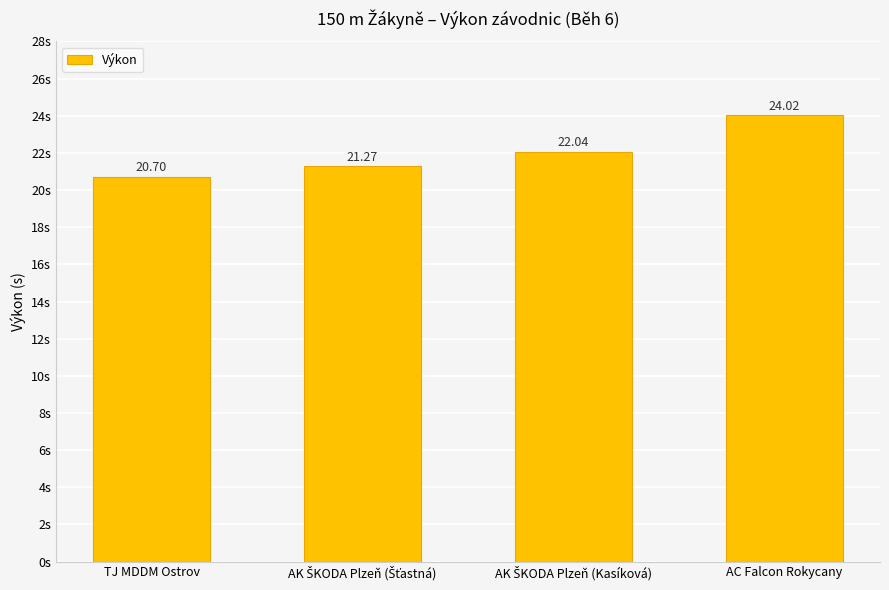

Reading left to right, list all the values displayed in this chart.

20.7	21.3	22.0	24.0